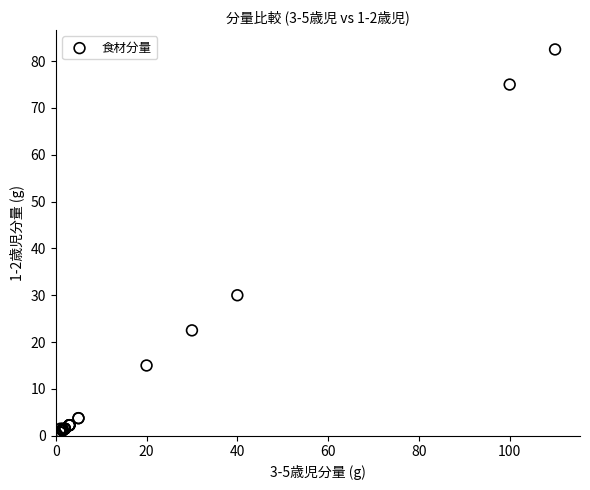

What Y value in the scatter plot is closest to 41?

30.0